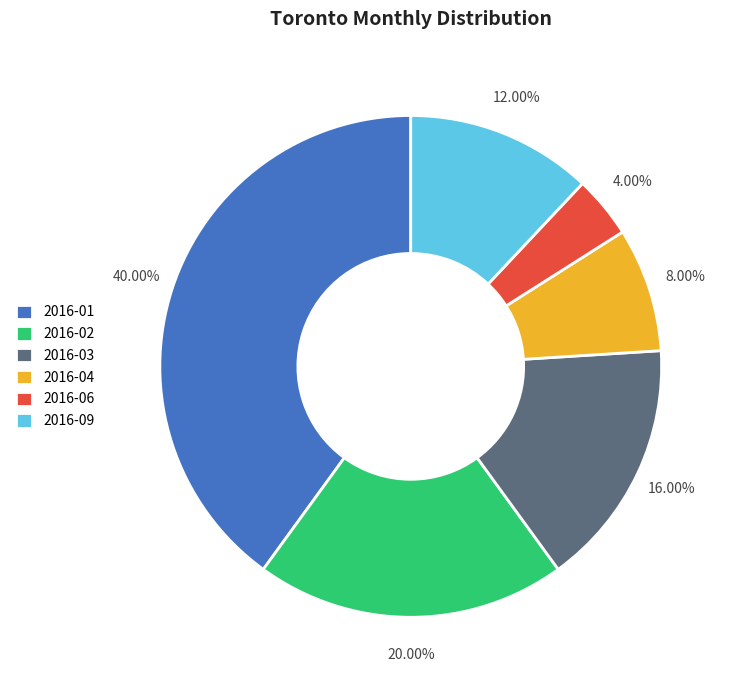

To the nearest percent, what portion does 2016-09 represent?

12%